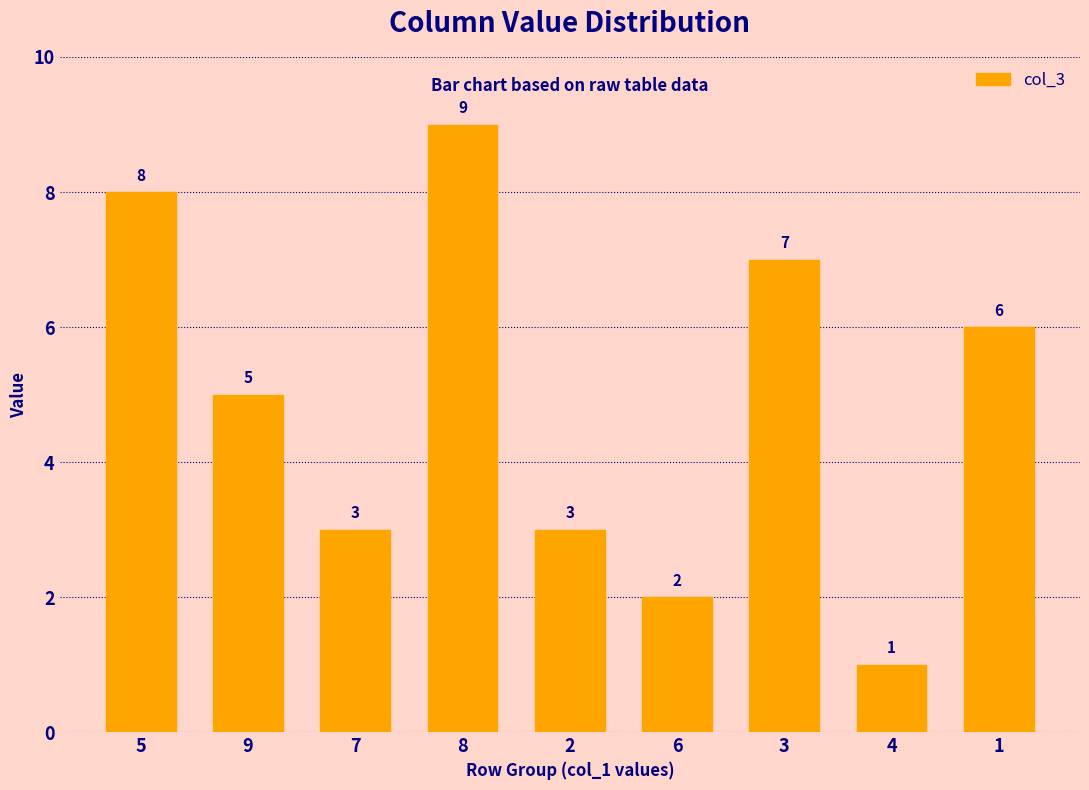

Approximately how many times larger is the value at 3 compared to 7?

2.3